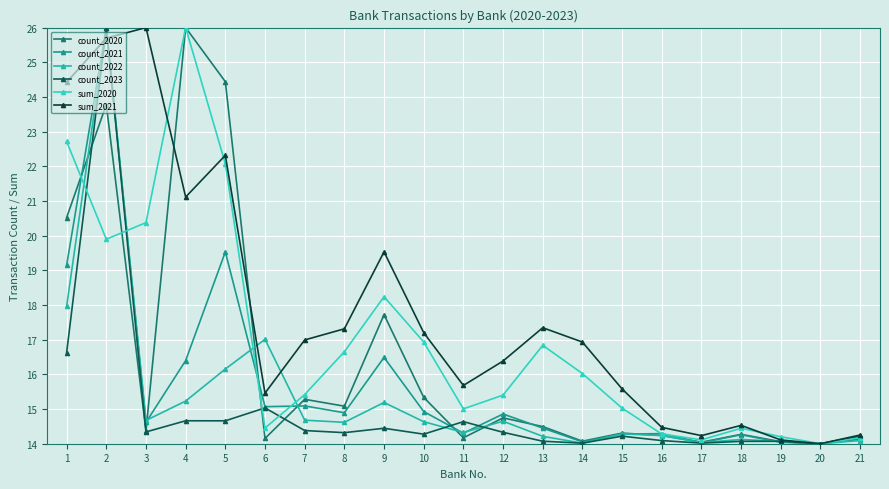

Between 5 and 2, which is larger?

5